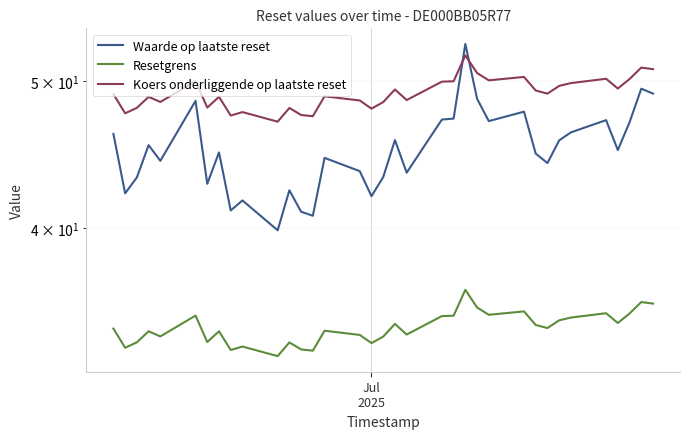

Does the chart display data point markers on the line(s)?

No